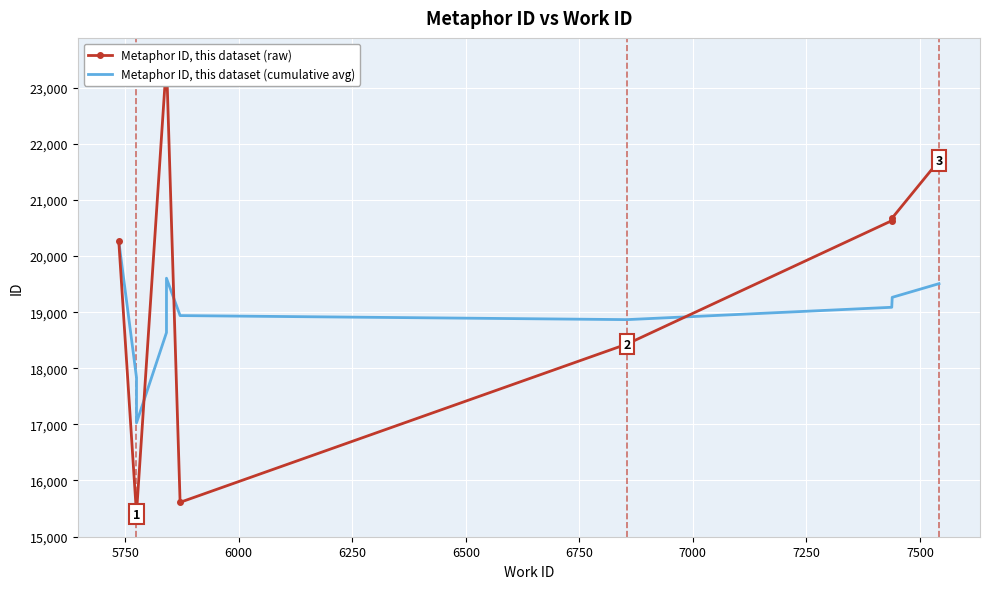

Between 5750 and 6500, which series saw the biggest shift?

Metaphor ID, this dataset (raw)